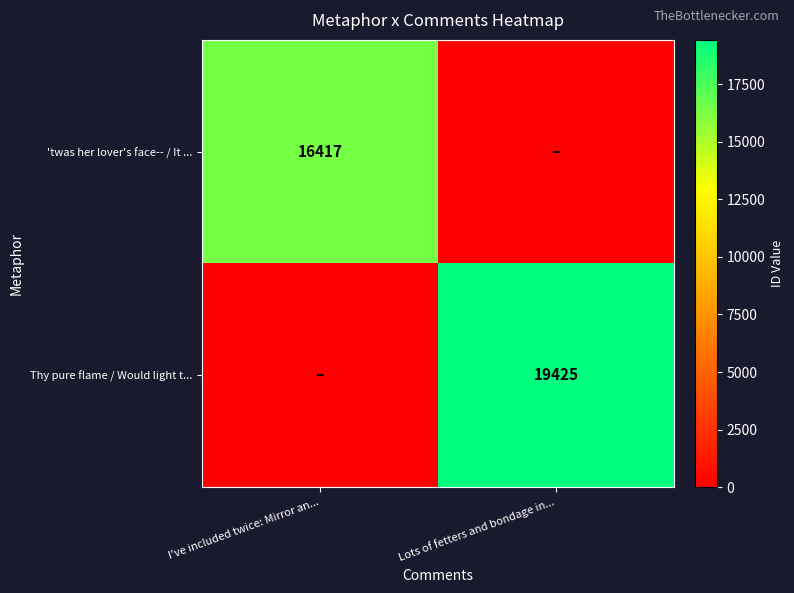

Is it true that Thy pure flame / Would light t... equals 26981 at Lots of fetters and bondage in...?

False